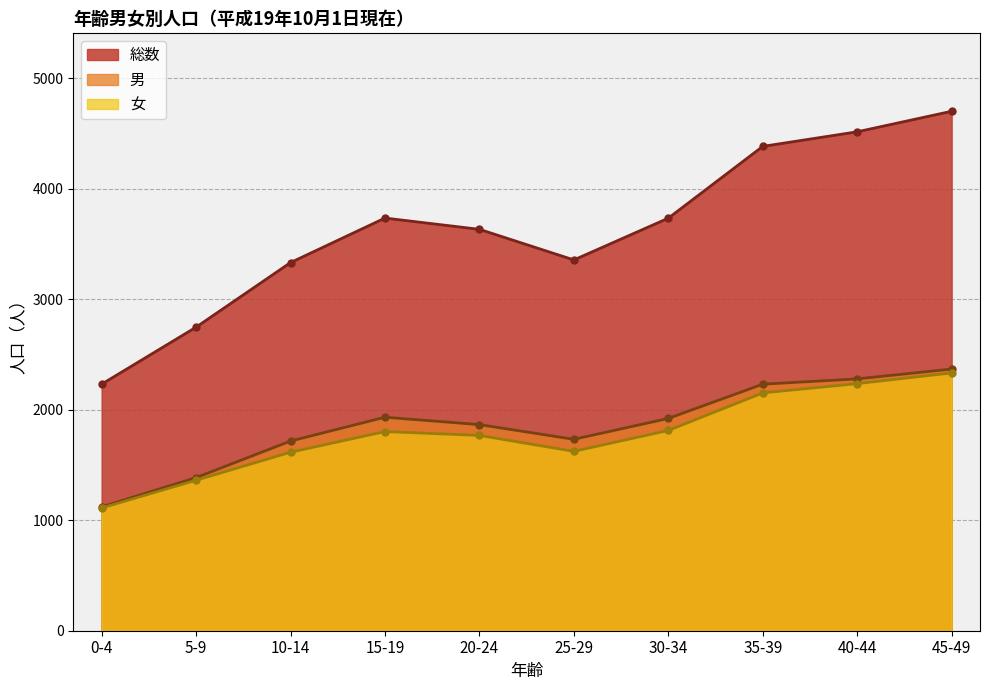

Which label corresponds to the largest value in the chart?

45-49